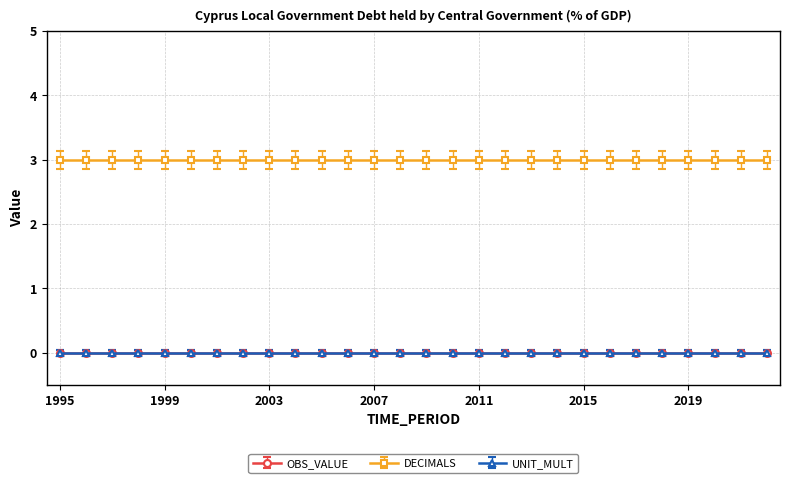

What is the total value across all series at 2004?

3